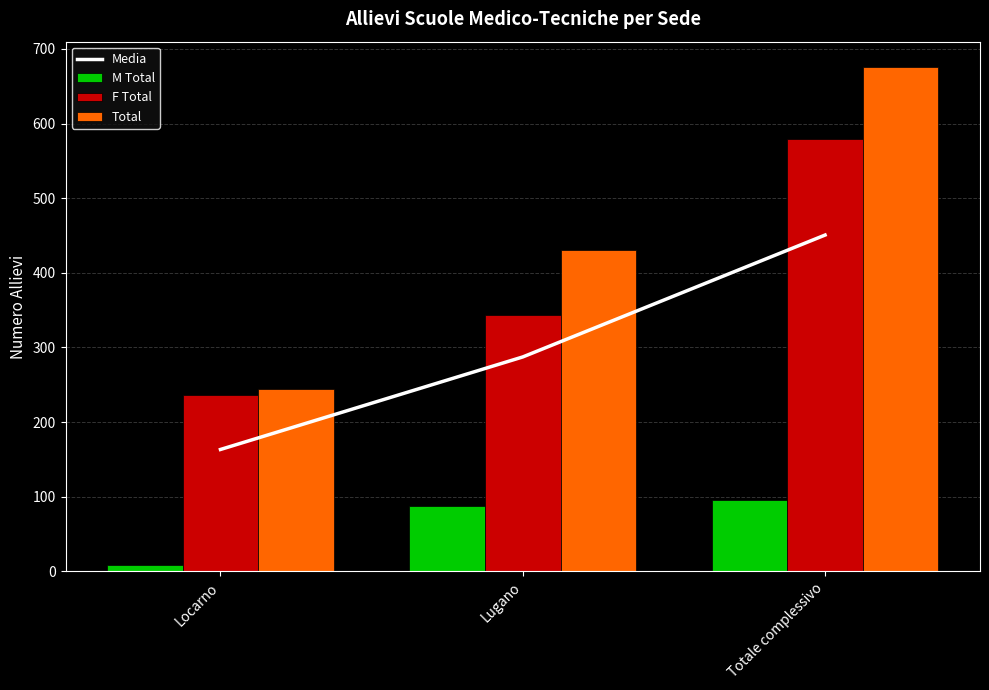

True or false: Media has a value of 163.3 at Locarno.

True